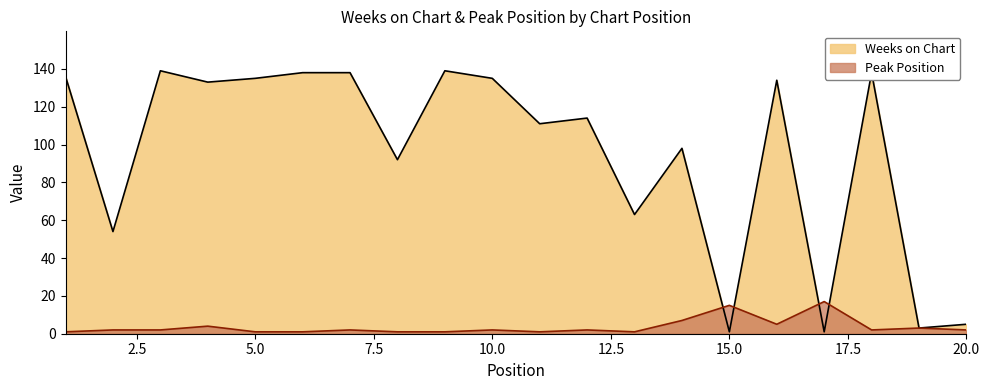

Where does the Weeks on Chart series first go above 133?

1